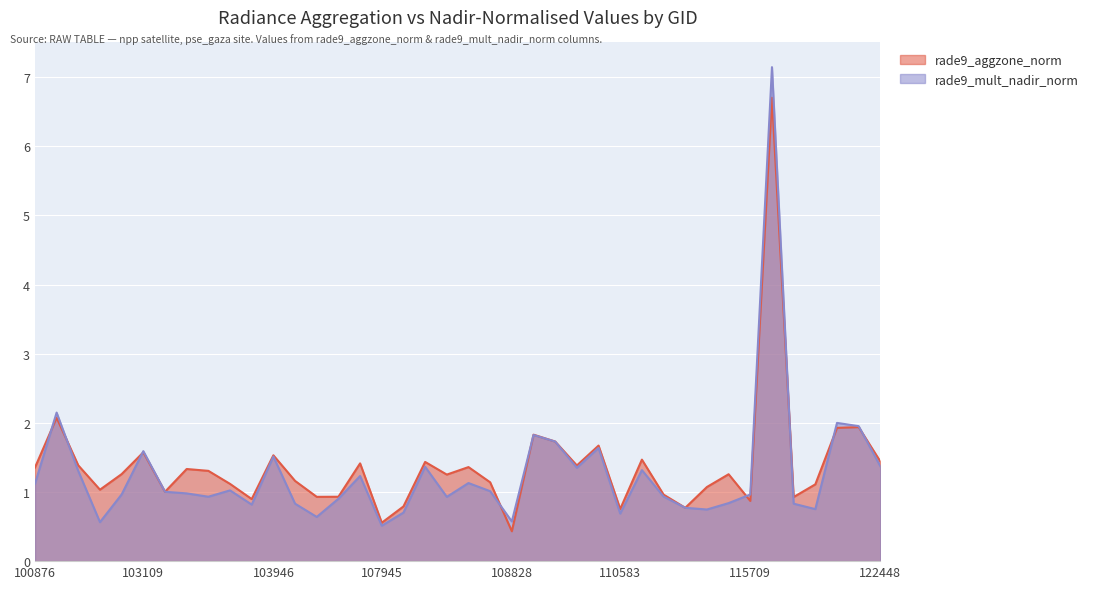

Rank the series by their maximum value, from highest to lowest.

rade9_mult_nadir_norm, rade9_aggzone_norm